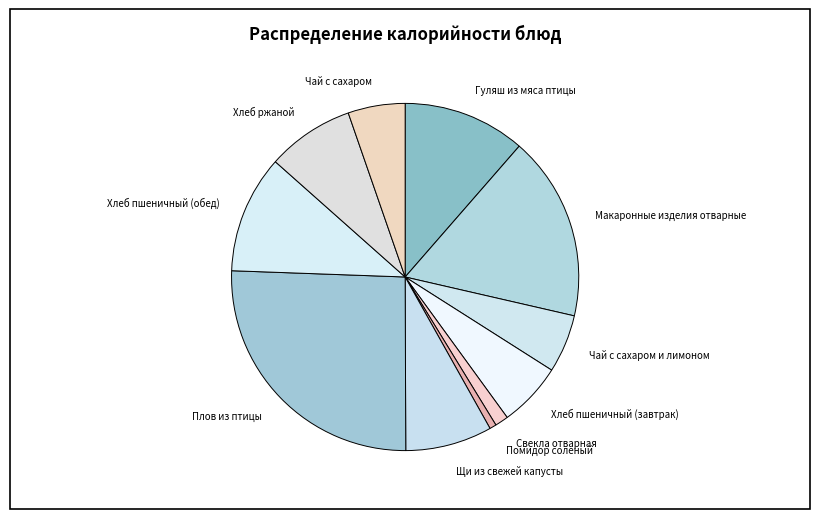

Count the number of slices in the pie.

11